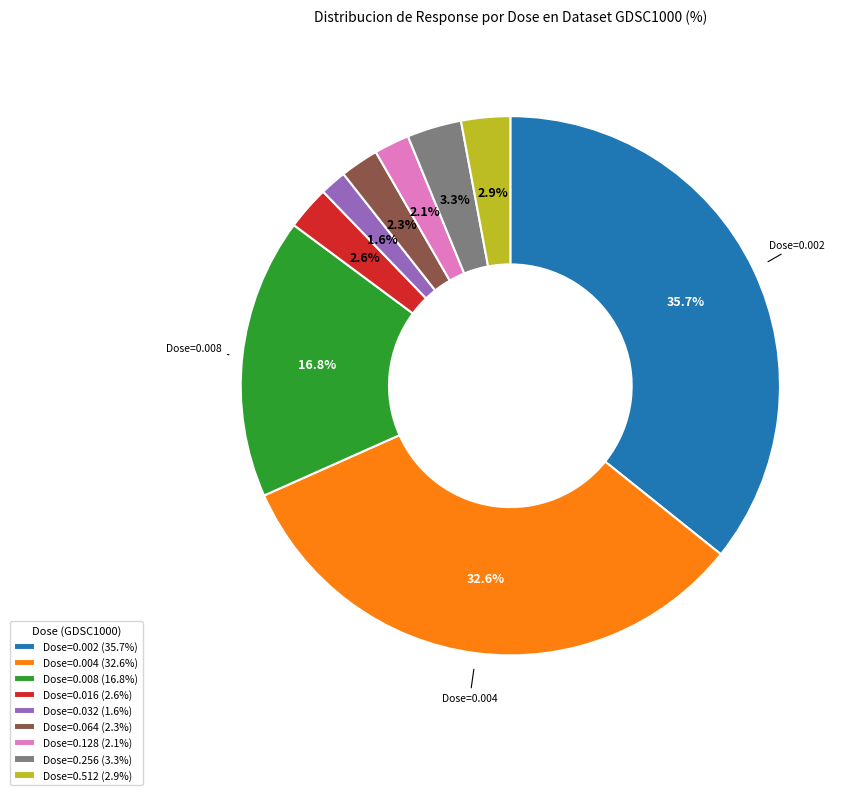

Is there any slice that represents more than half of the pie?

No